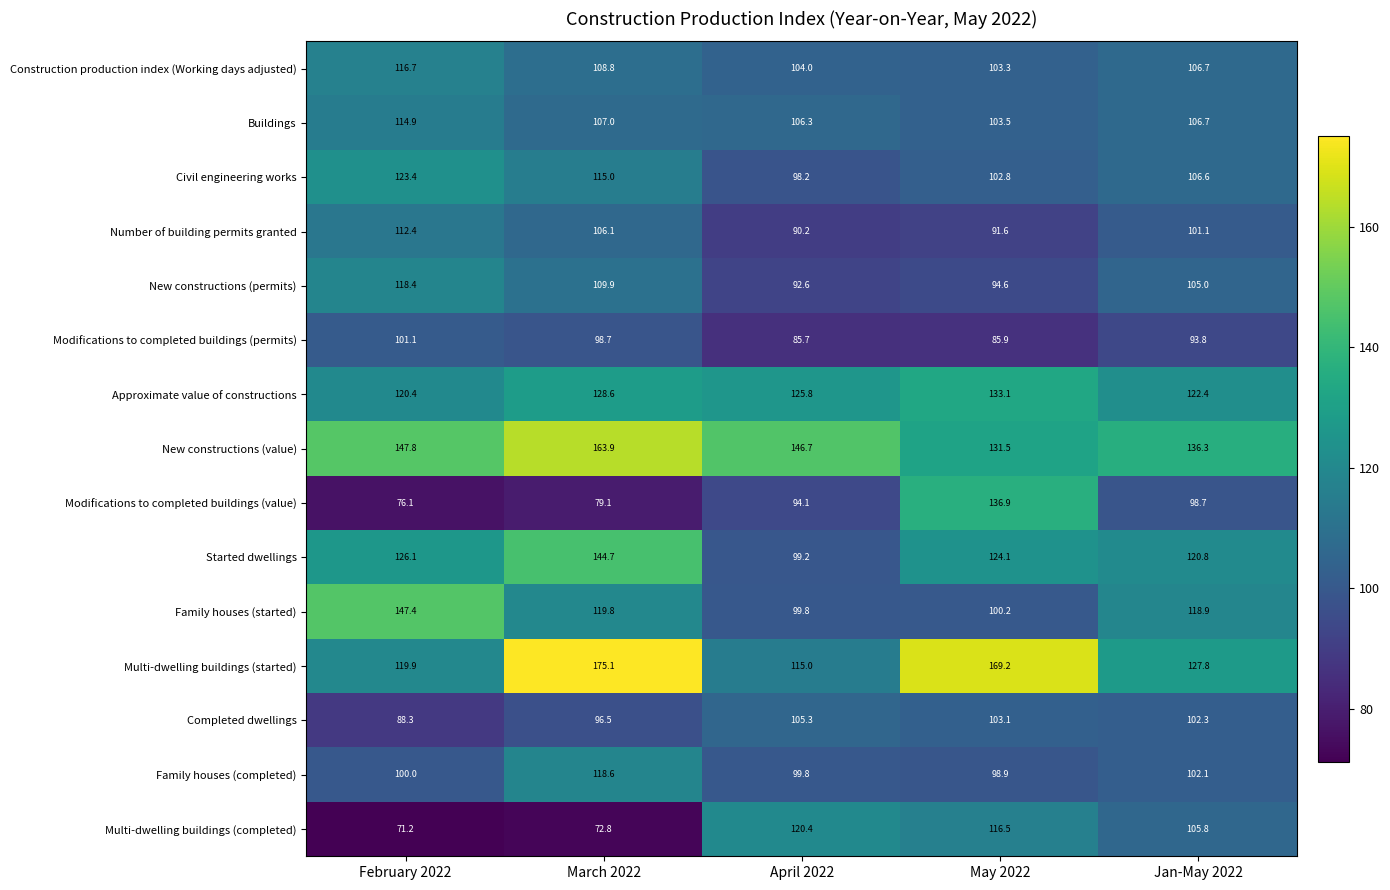

At which label does Completed dwellings first exceed 102?

April 2022